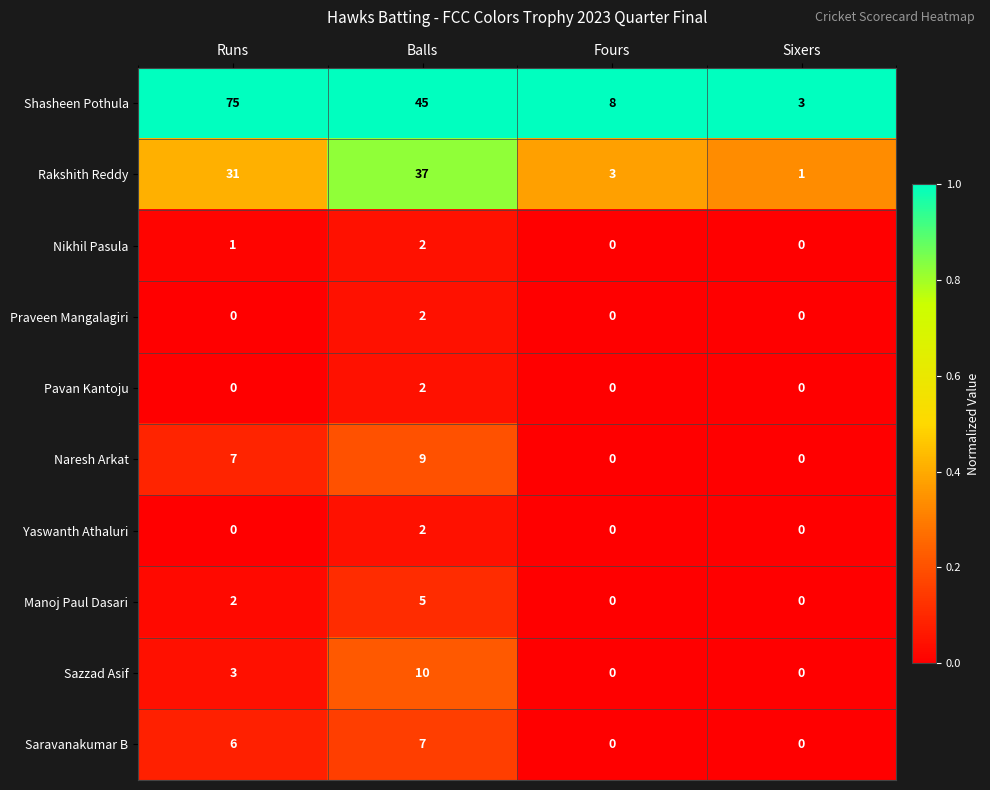

Count the Saravanakumar B values in the range 0 to 7.

4